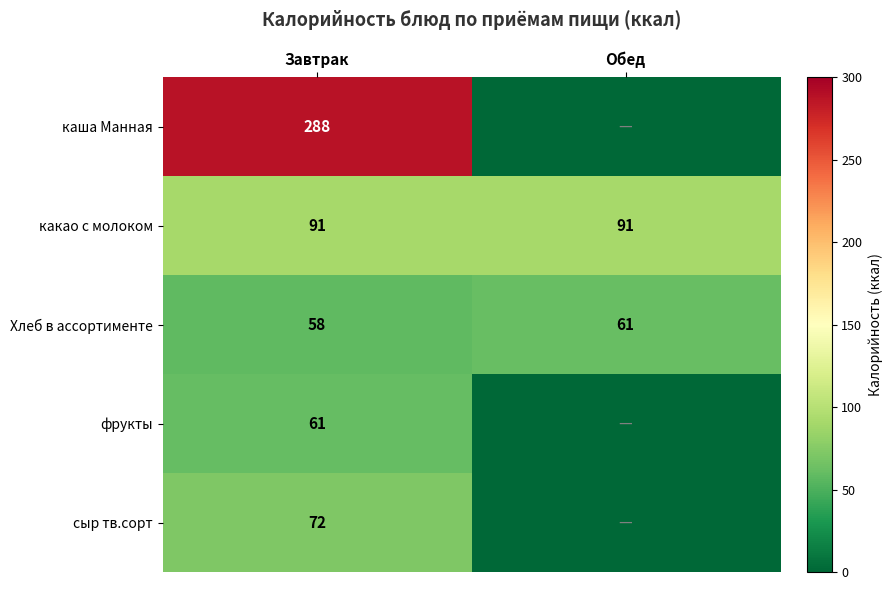

What is the spread (max minus min) of values at Завтрак?

230